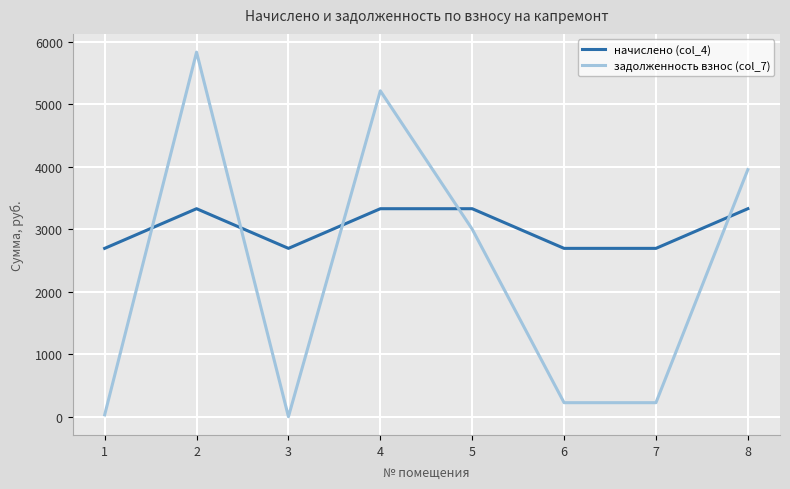

After their last crossing, which series has the higher values: задолженность взнос (col_7) or начислено (col_4)?

задолженность взнос (col_7)